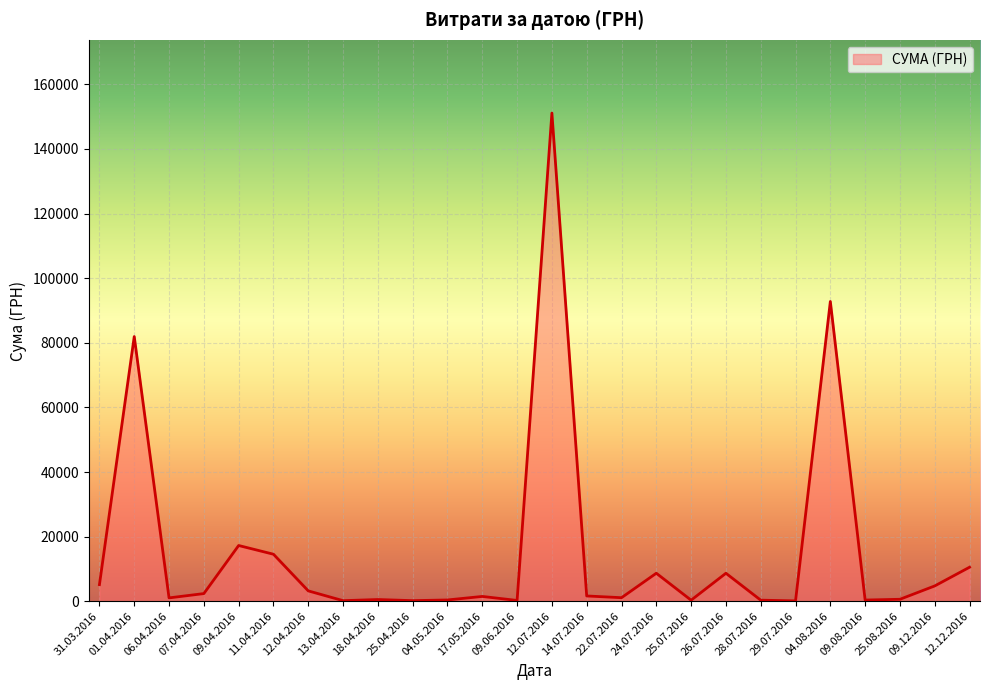

The value at 04.08.2016 is 92790.7. True or false?

True